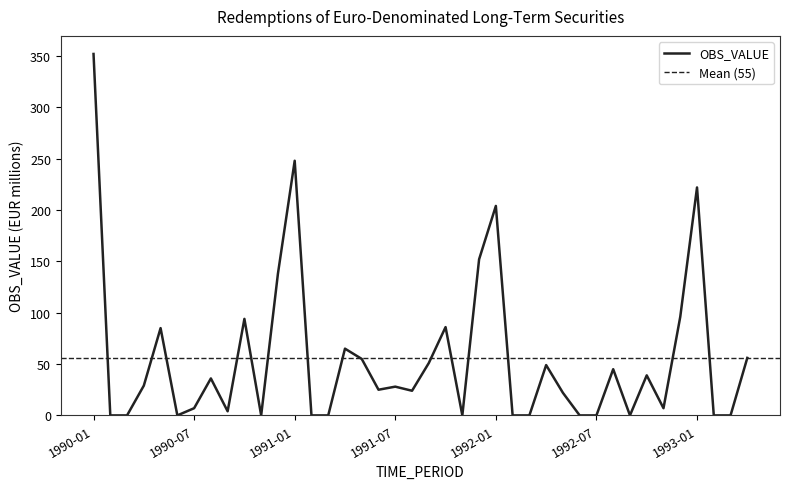

Where does the data first go above 28?

1990-01